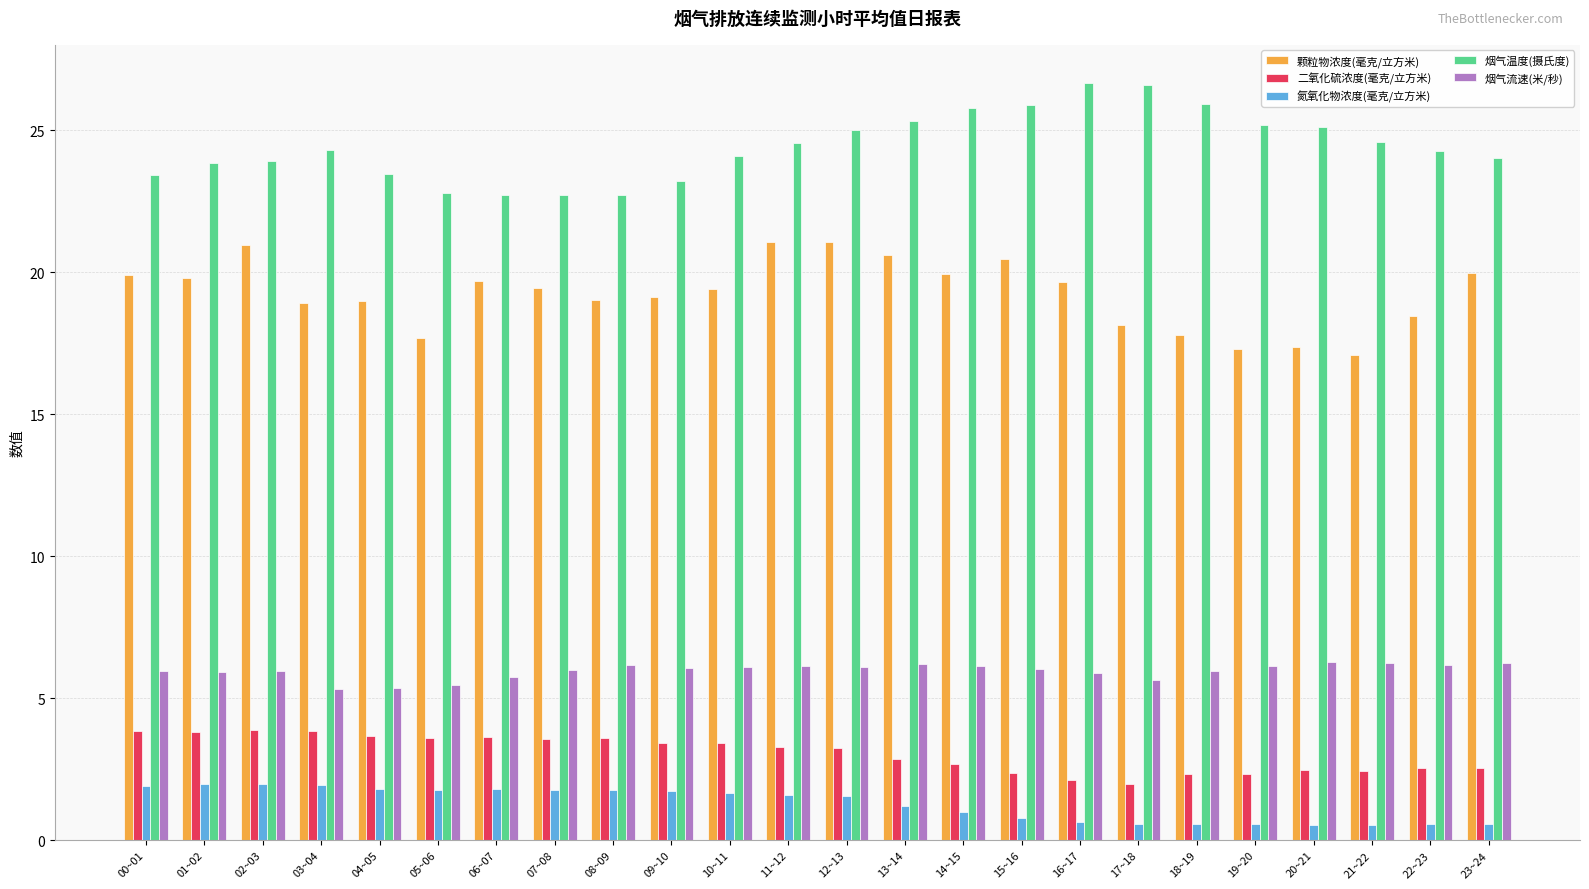

True or false: 二氧化硫浓度(毫克/立方米) has a value of 0.9 at 22~23.

False